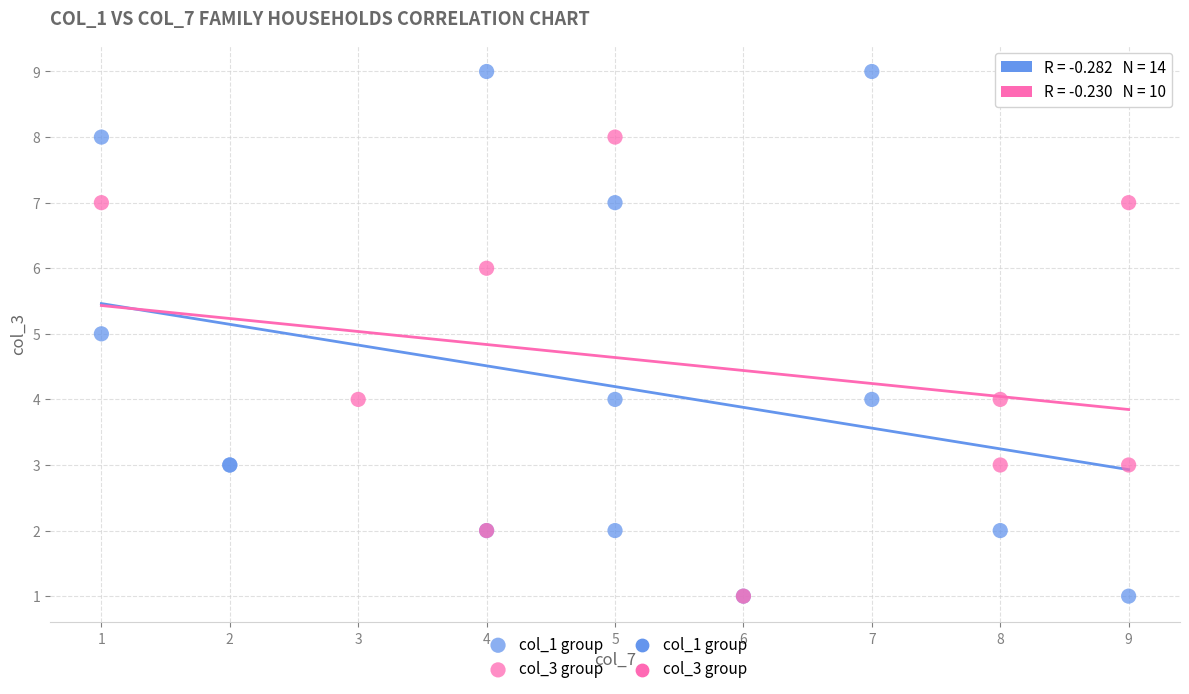

Which series contains the highest Y value?

col_1 group